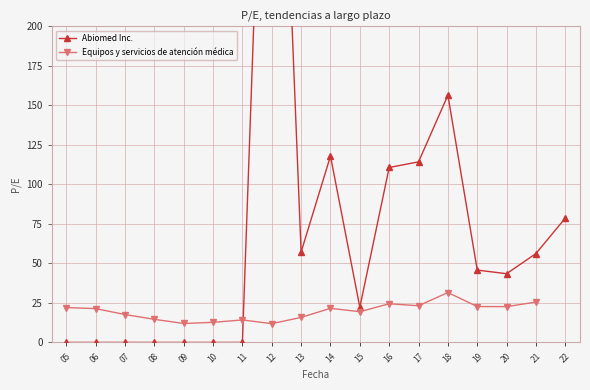

How many lines are shown in the chart?

2